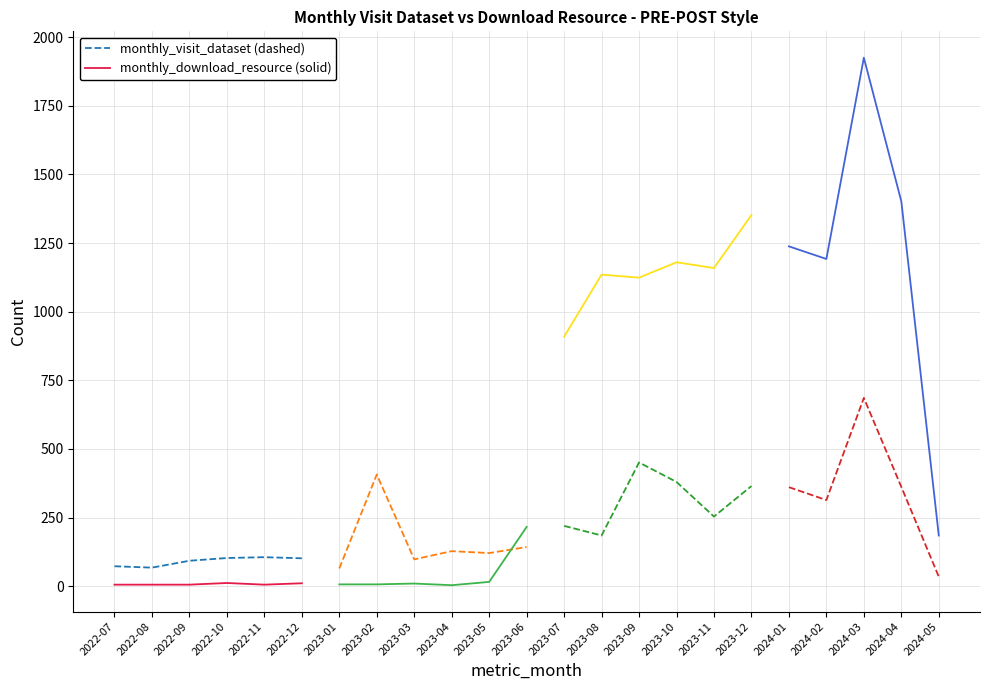

Rank the series at 2022-11 from highest to lowest value.

monthly_visit_dataset, monthly_download_resource